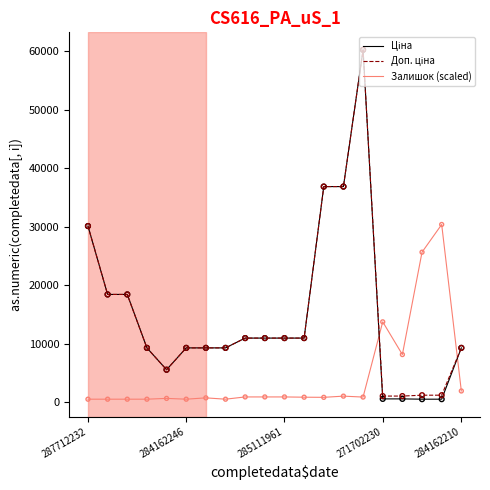

What is the maximum value shown in the chart?

60205.6